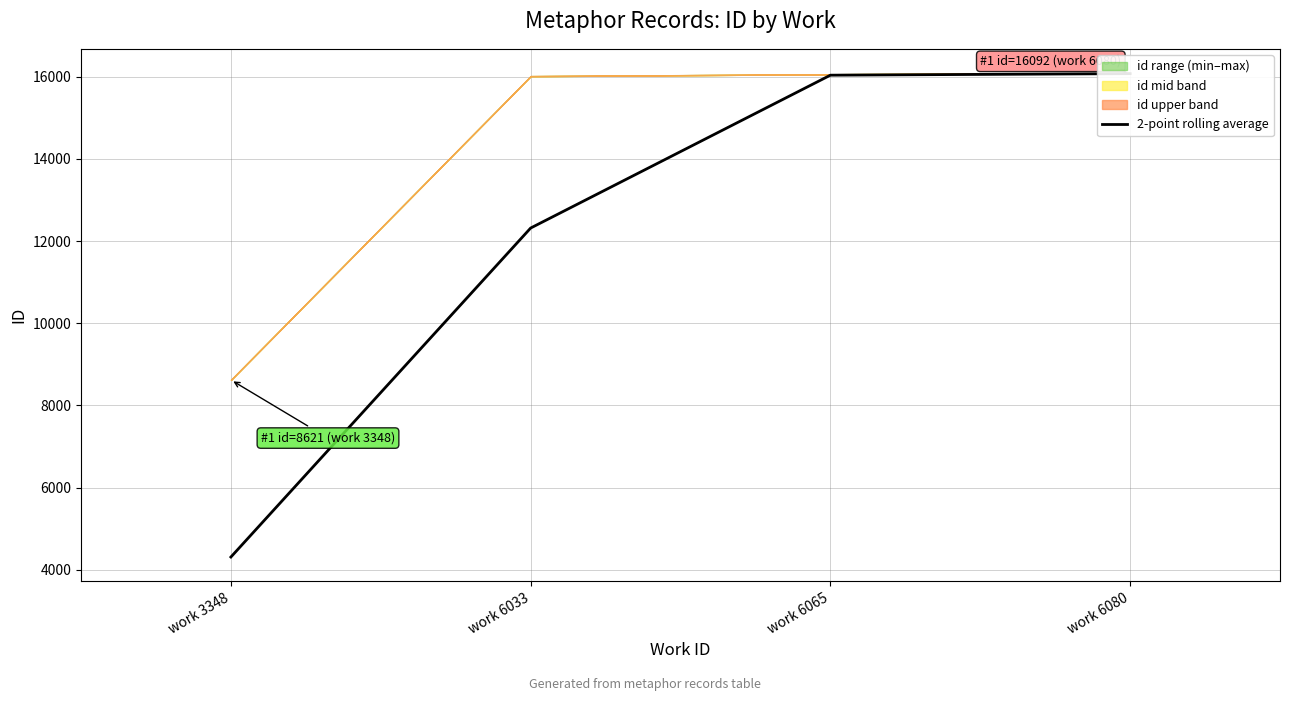

What is the value of the 1st point from the left?

4310.5